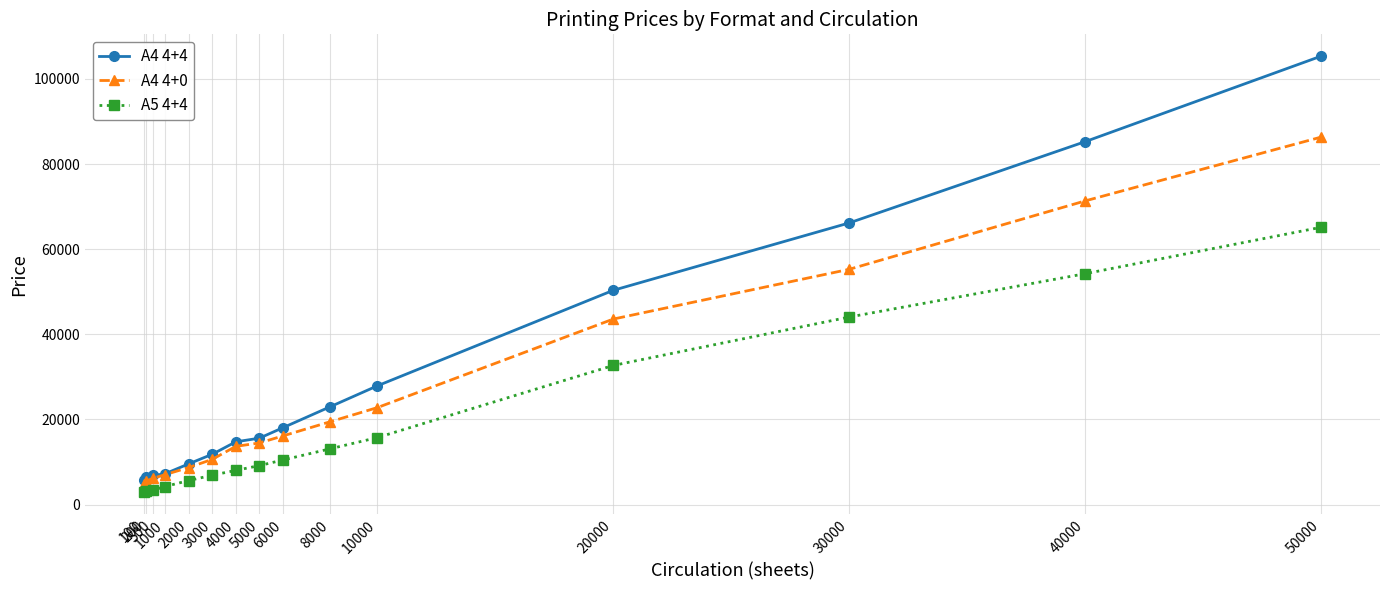

What is the maximum value for A4 4+4?

105360